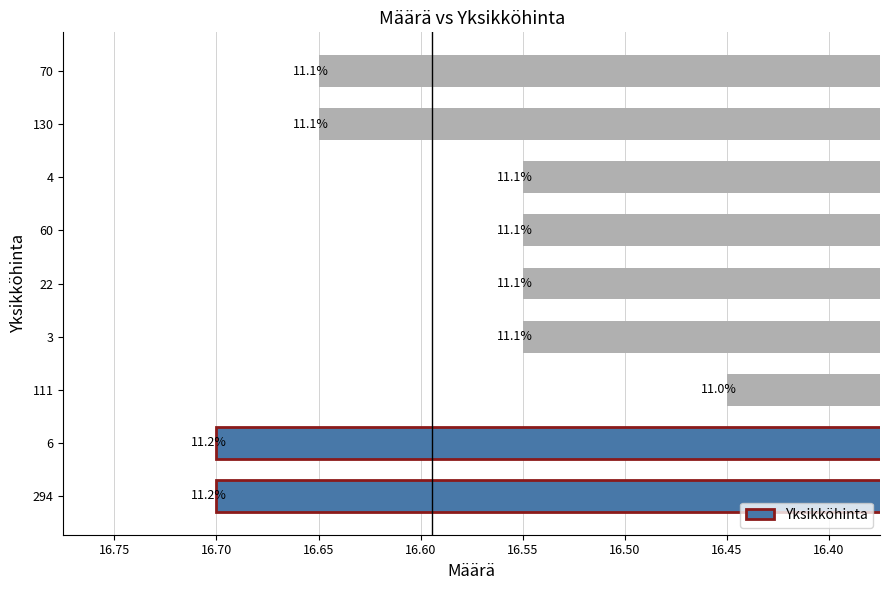

What is the maximum value shown in the chart?

16.7